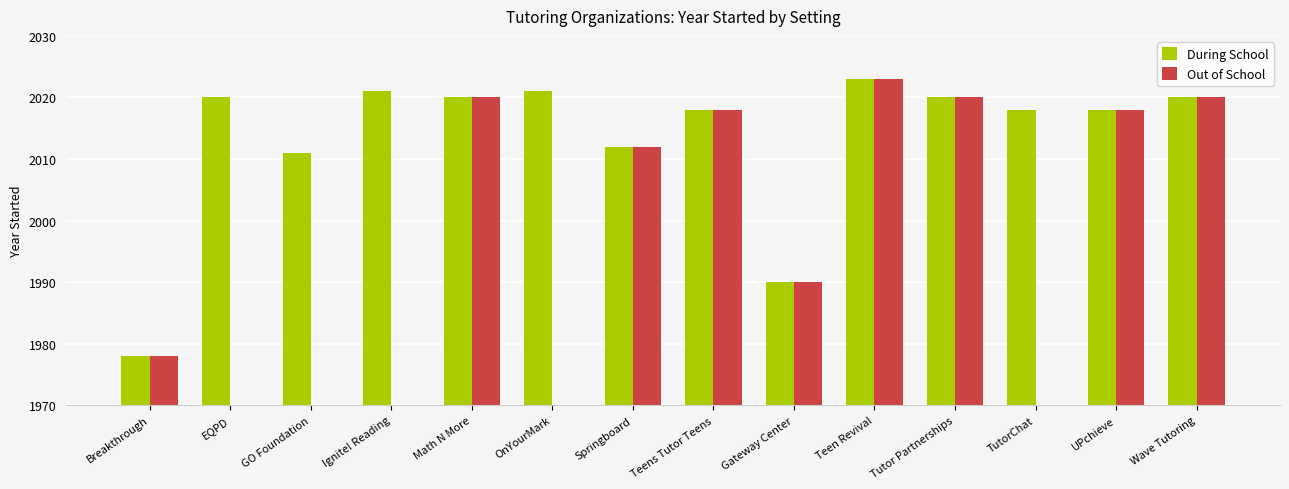

At how many categories does at least one series exceed 787?

14